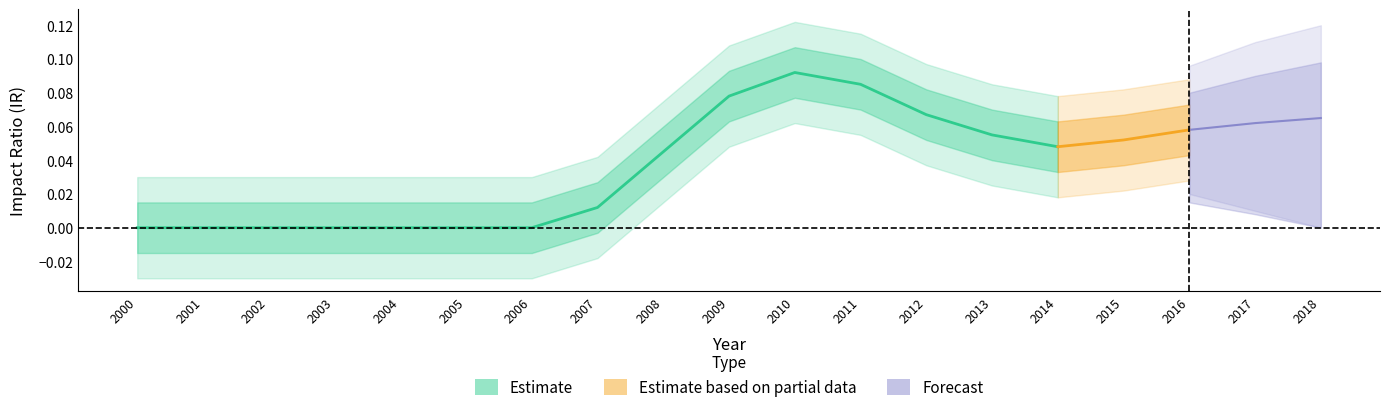

What is the greatest value displayed?

0.1